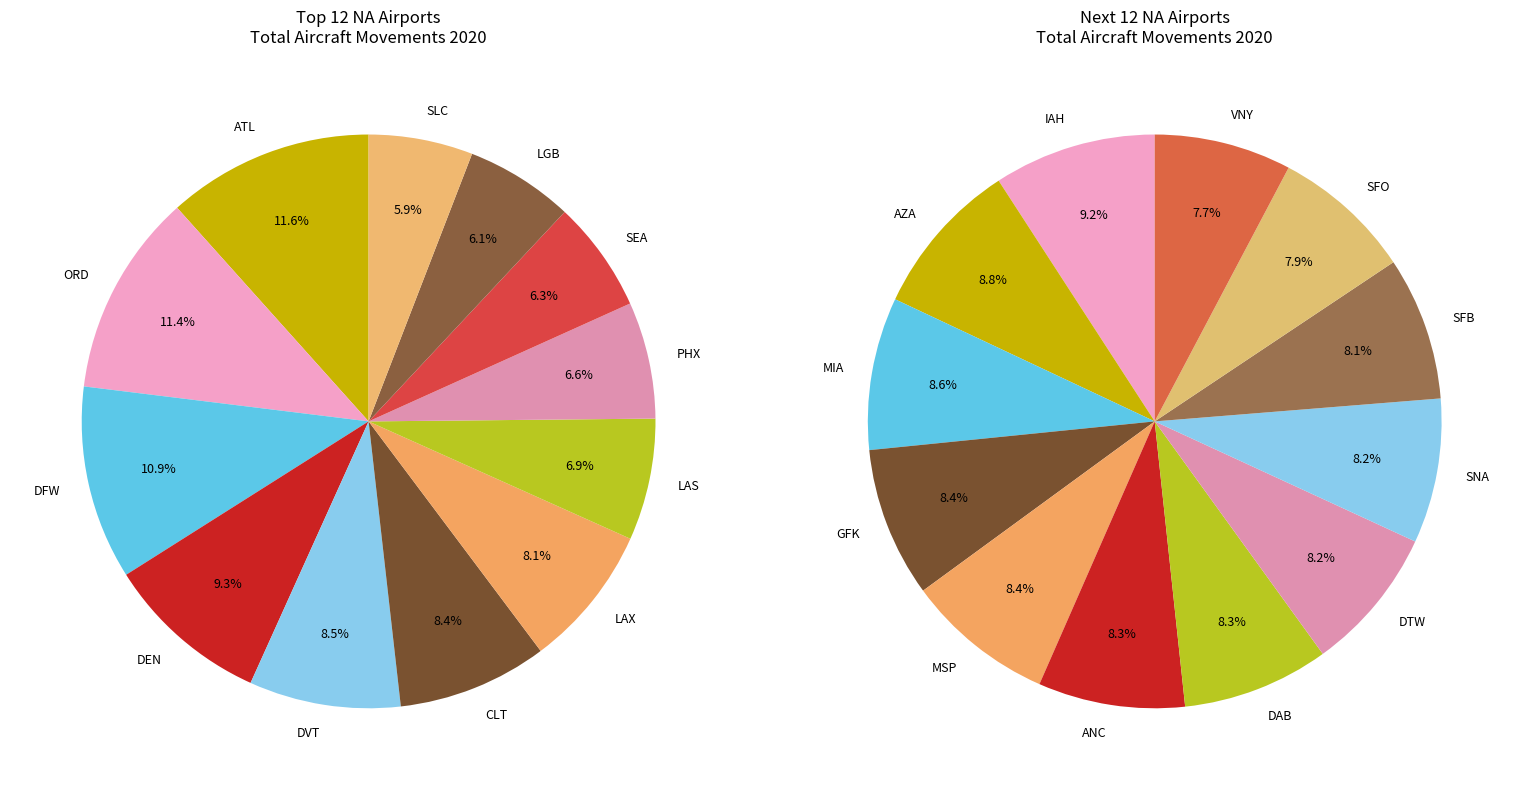

Does ATL represent more than half of the total?

No